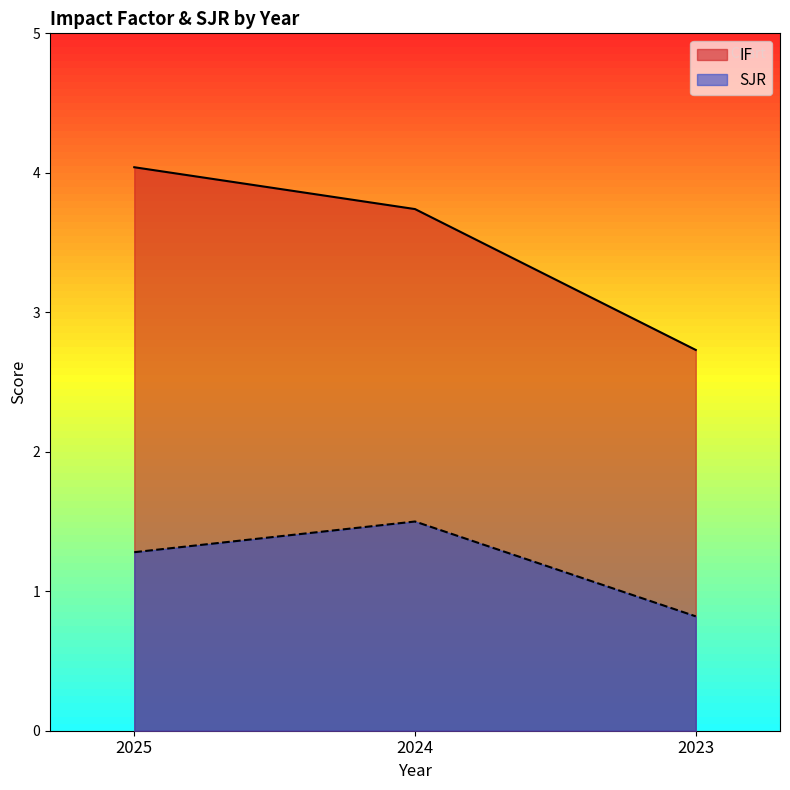

At 2024, list the series in order from largest to smallest.

IF, SJR